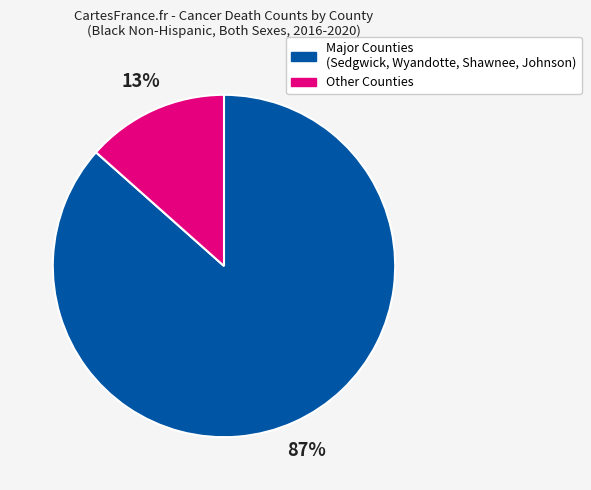

To the nearest percent, what is the average slice percentage?

50%